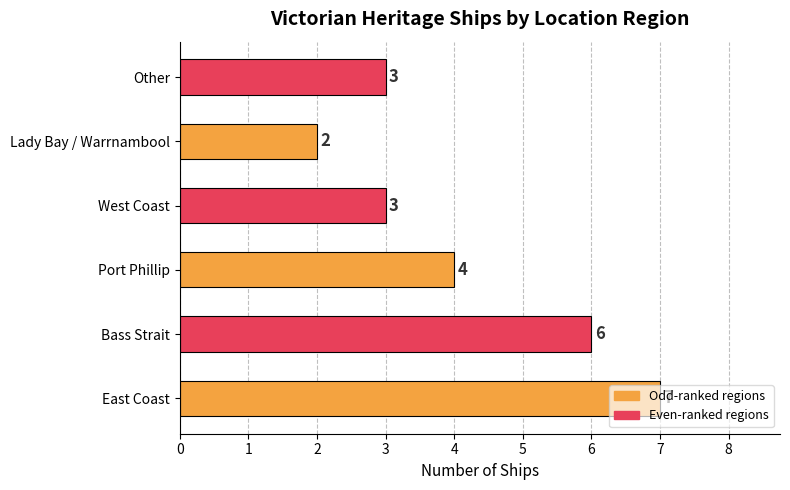

Which has a higher value, Lady Bay / Warrnambool or East Coast?

East Coast